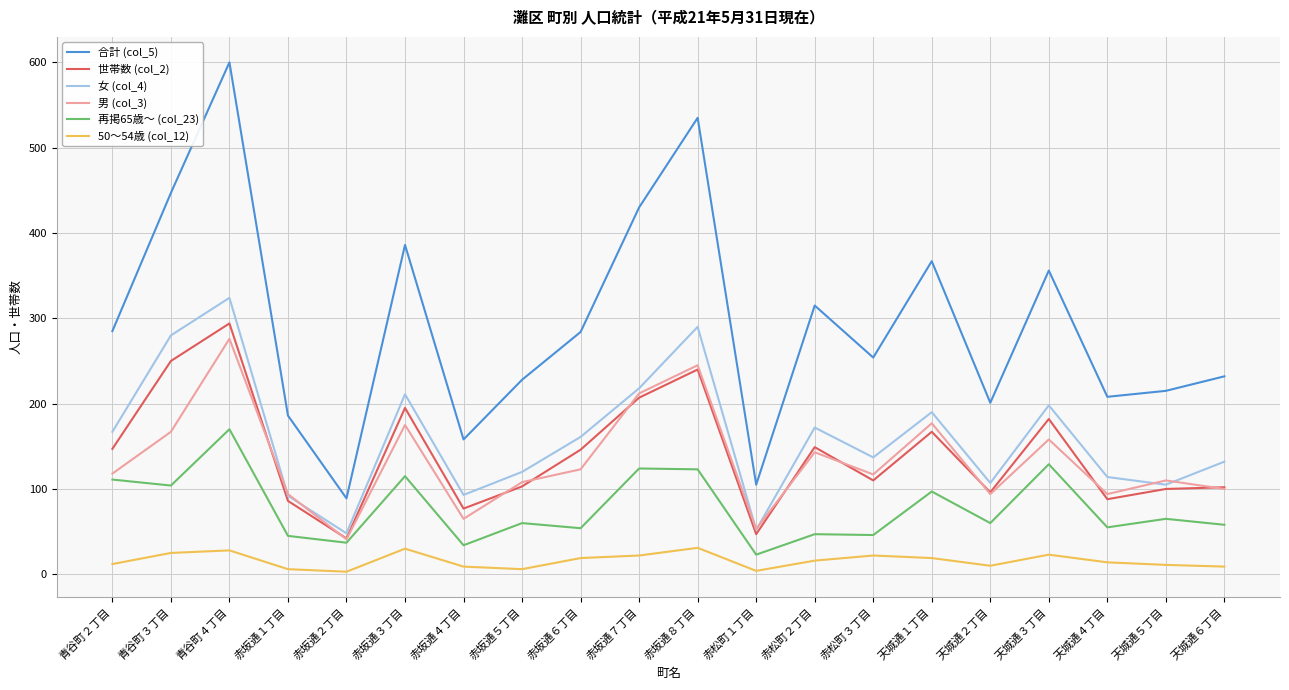

True or false: 50～54歳 (col_12) and 世帯数 (col_2) cross at least once.

False